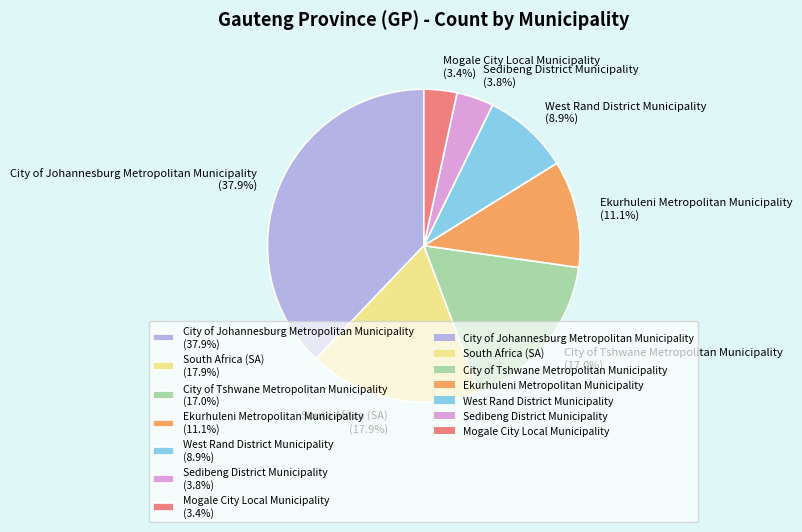

Which category has the biggest portion of the pie?

City of Johannesburg Metropolitan Municipality